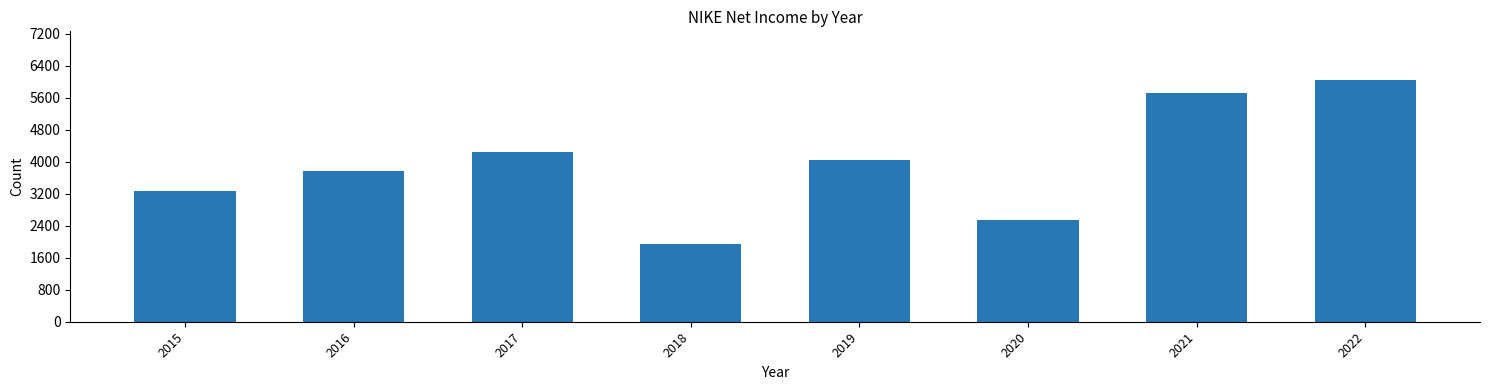

Reading right to left, transcribe all the data shown in this chart.

2022=6046	2021=5727	2020=2539	2019=4029	2018=1933	2017=4240	2016=3760	2015=3273